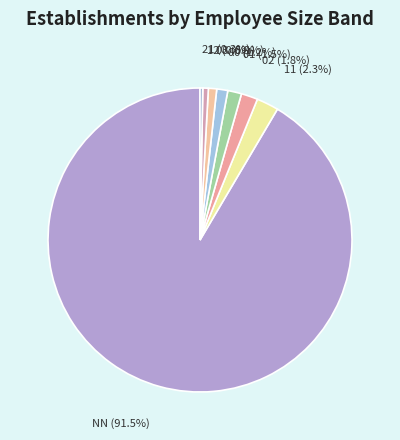

How many segments does this pie chart have?

8